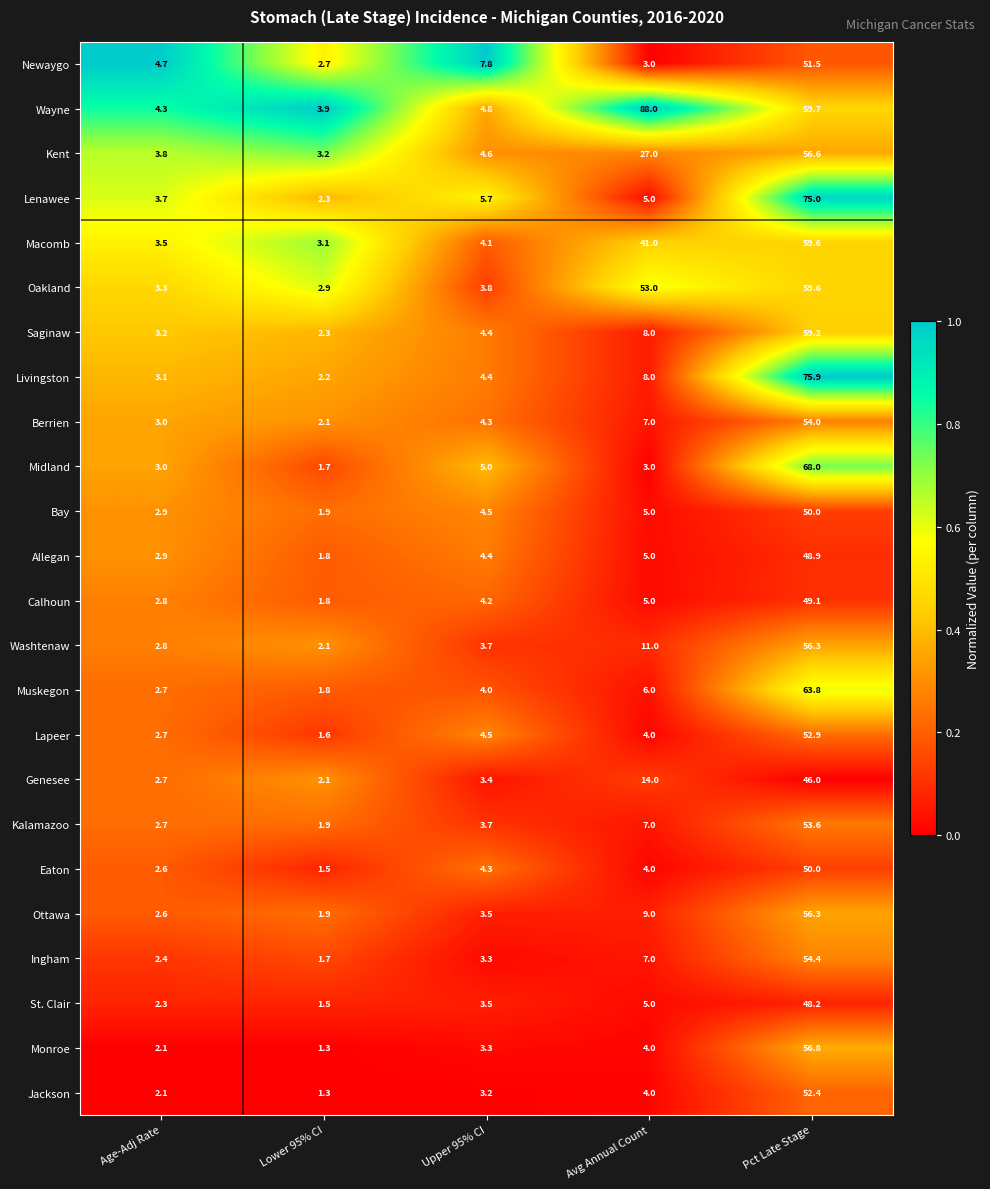

Is the value of Calhoun at Pct Late Stage greater than the value of Lenawee at Upper 95% CI?

Yes